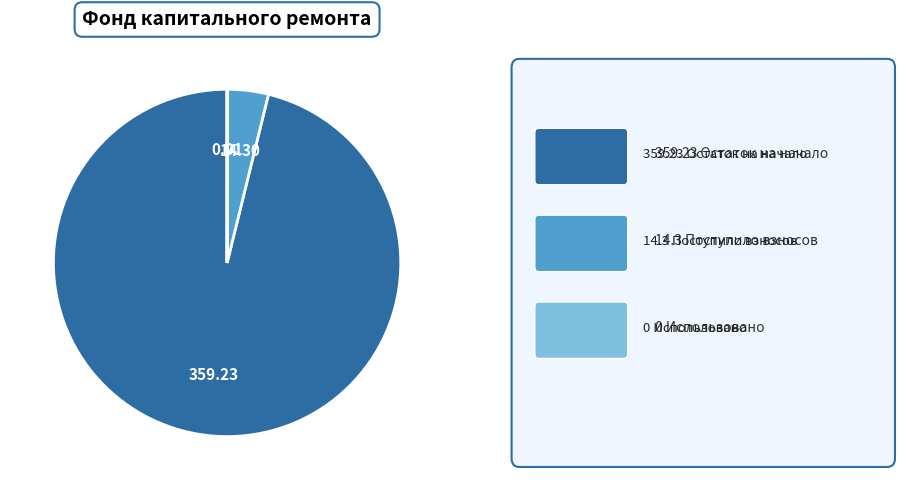

Is there a majority slice in this chart?

Yes